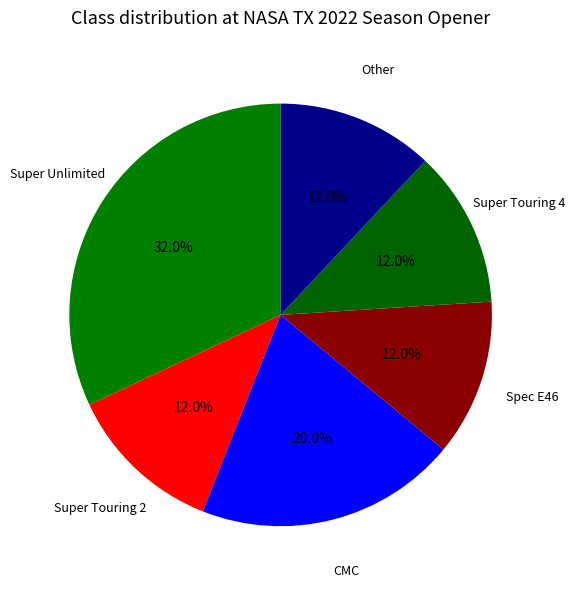

Which slice is the largest?

Super Unlimited